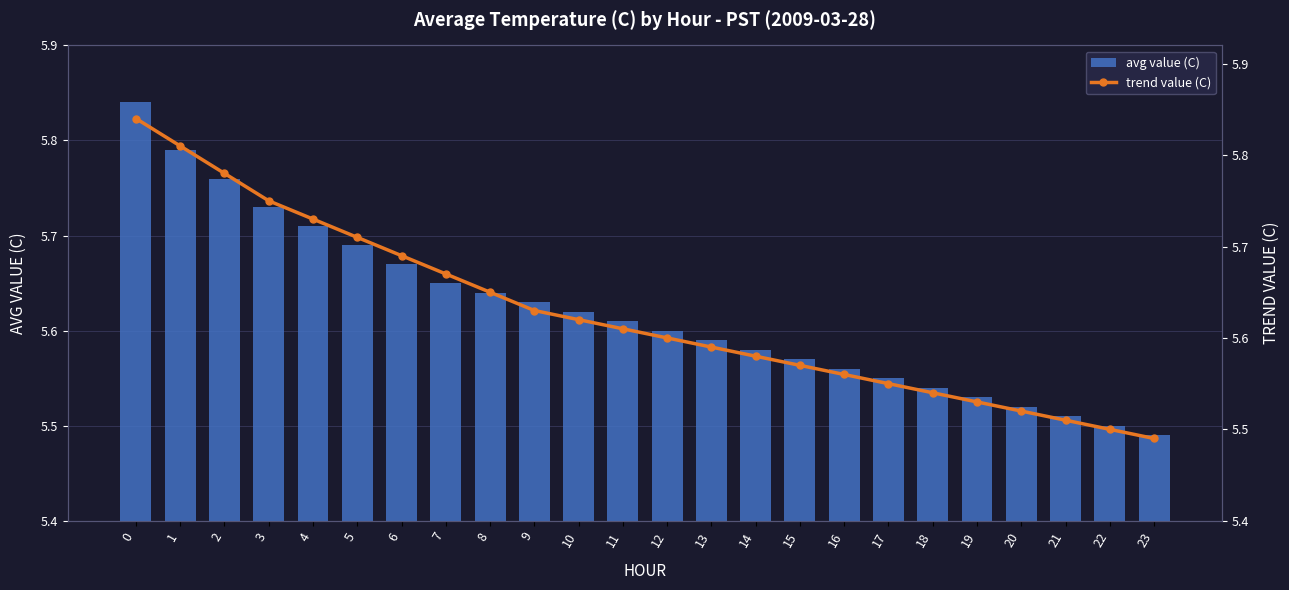

Reading right to left, transcribe all the data shown in this chart.

avg value (C): 23=5.5	22=5.5	21=5.5	20=5.5	19=5.5	18=5.5	17=5.5	16=5.6	15=5.6	14=5.6	13=5.6	12=5.6	11=5.6	10=5.6	9=5.6	8=5.6	7=5.7	6=5.7	5=5.7	4=5.7	3=5.7	2=5.8	1=5.8	0=5.8
trend value (C): 23=5.5	22=5.5	21=5.5	20=5.5	19=5.5	18=5.5	17=5.5	16=5.6	15=5.6	14=5.6	13=5.6	12=5.6	11=5.6	10=5.6	9=5.6	8=5.7	7=5.7	6=5.7	5=5.7	4=5.7	3=5.8	2=5.8	1=5.8	0=5.8